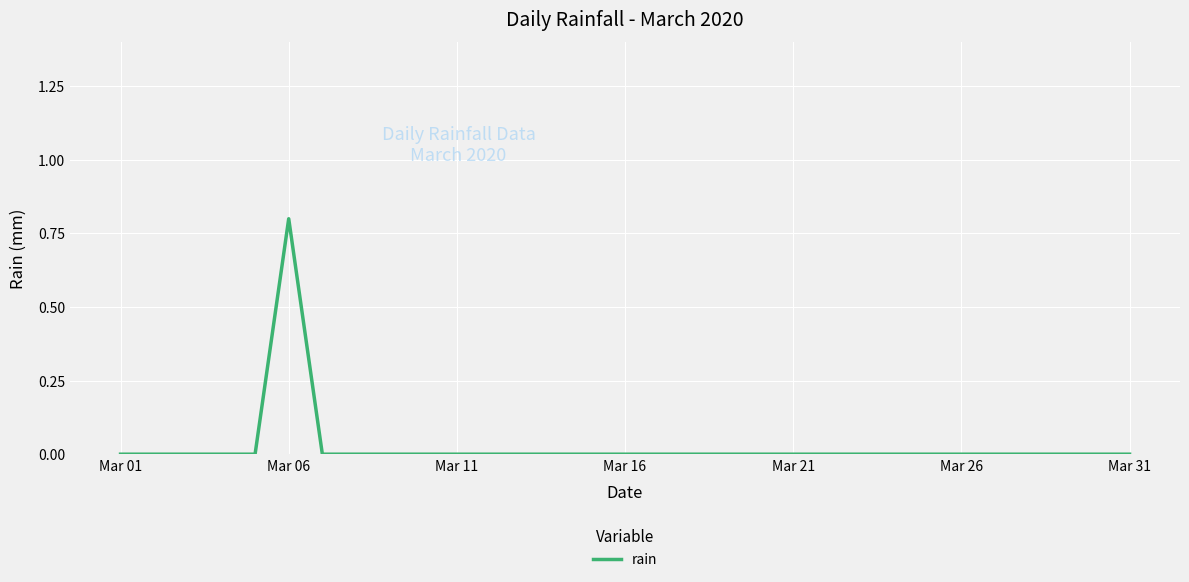

Reading left to right, list all the values displayed in this chart.

0.0	0.0	0.0	0.0	0.0	0.8	0.0	0.0	0.0	0.0	0.0	0.0	0.0	0.0	0.0	0.0	0.0	0.0	0.0	0.0	0.0	0.0	0.0	0.0	0.0	0.0	0.0	0.0	0.0	0.0	0.0